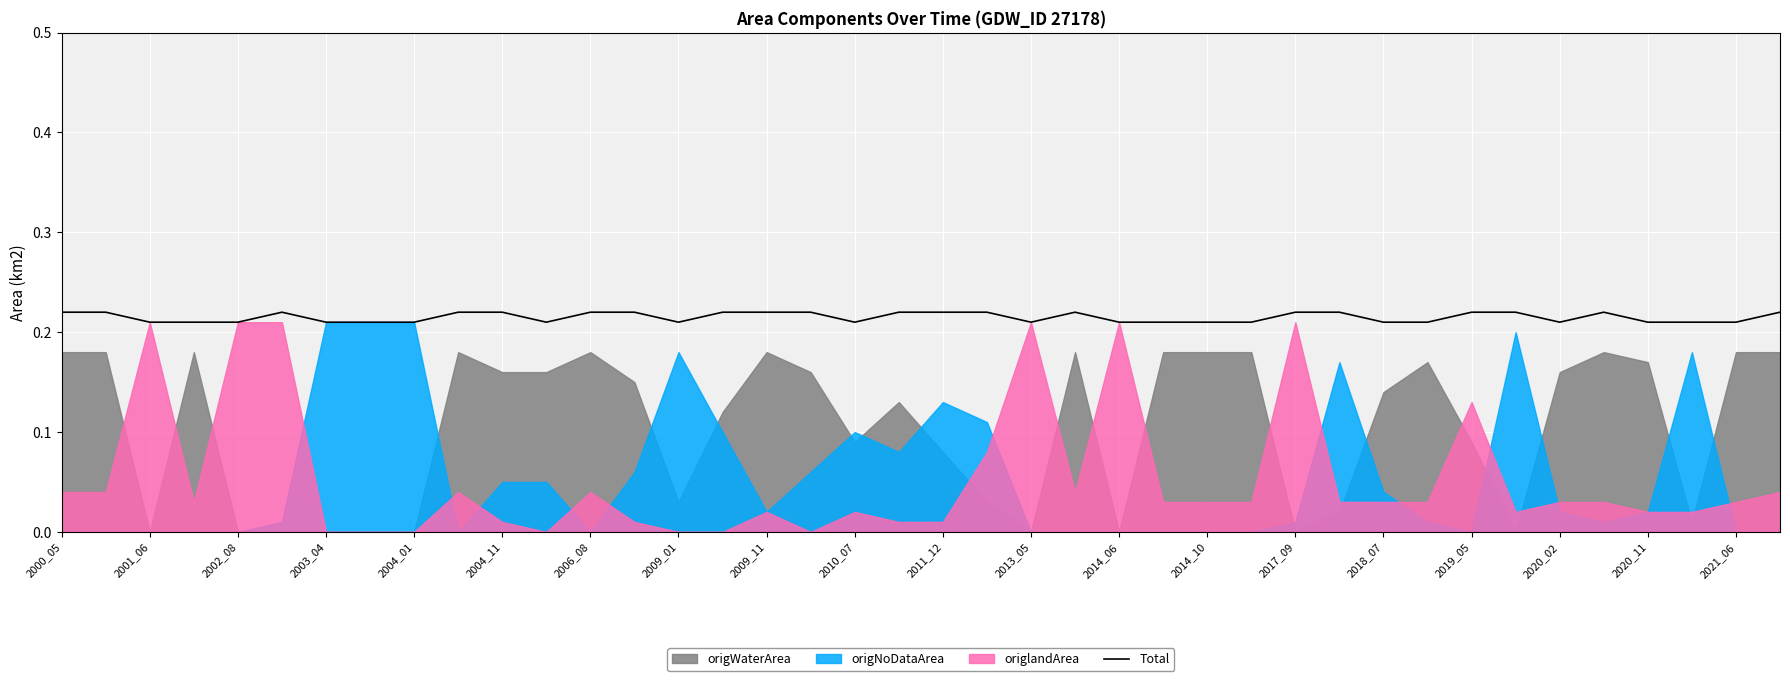

The Total series shows 0.3 at 2011_12. True or false?

False